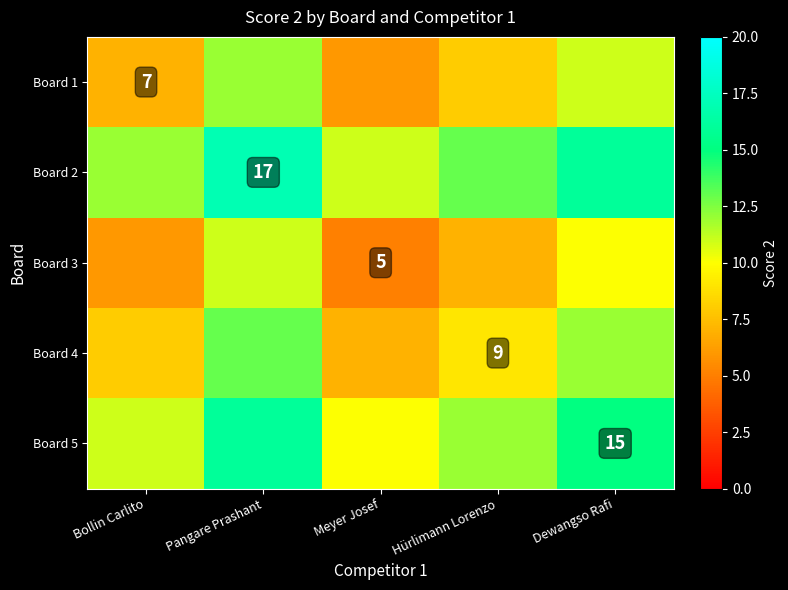

Is the value of Board 4 at Hürlimann Lorenzo greater than the value of Board 1 at Bollin Carlito?

Yes